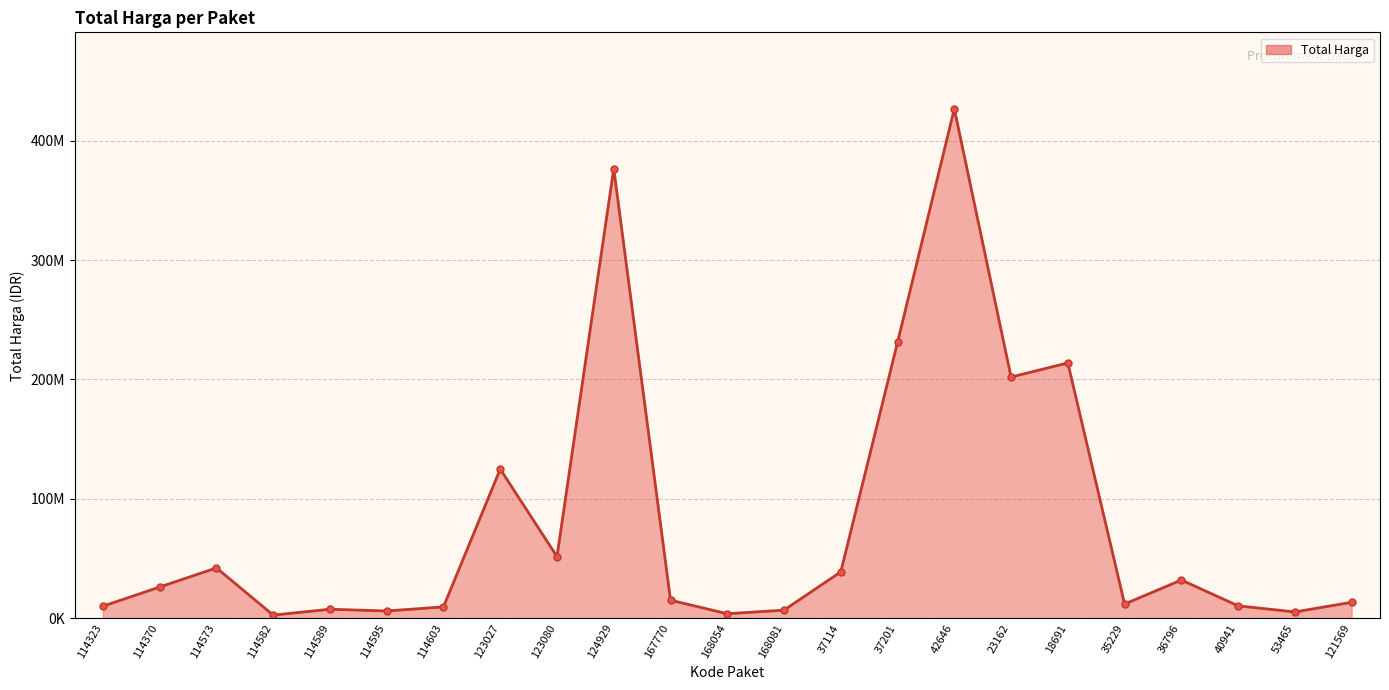

Is this an area chart (filled region under the line)?

Yes